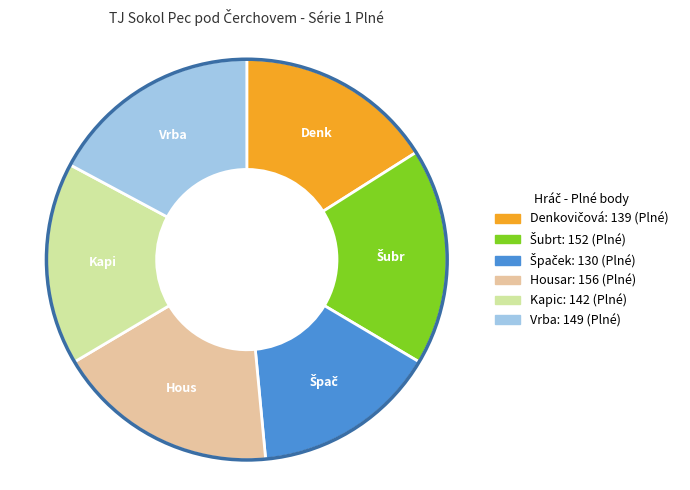

What is the ratio of the value at Vrba to the value at Housar?

1.0